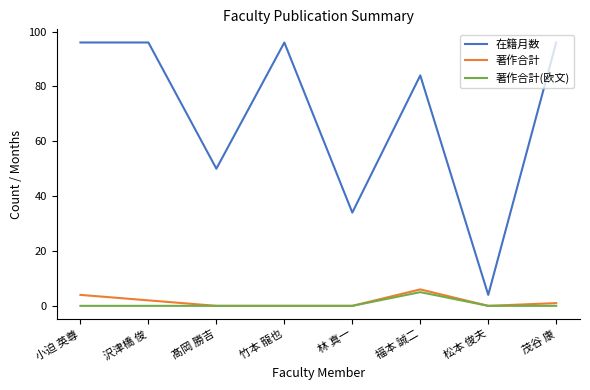

What is the difference between the highest and lowest values at 福本 誠二?

79